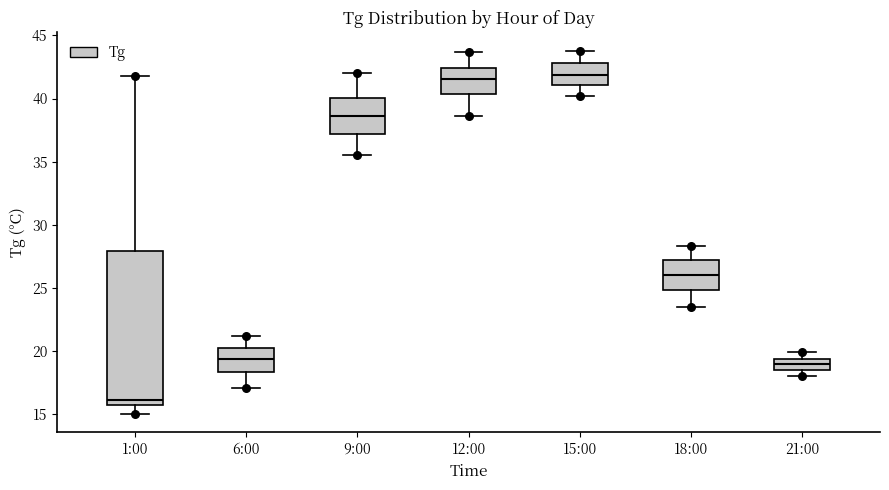

Where does the median line of the box for 18:00 sit on the y-axis? The values are not printed on the chart, so give them approximately, as read against the axis.

26.0